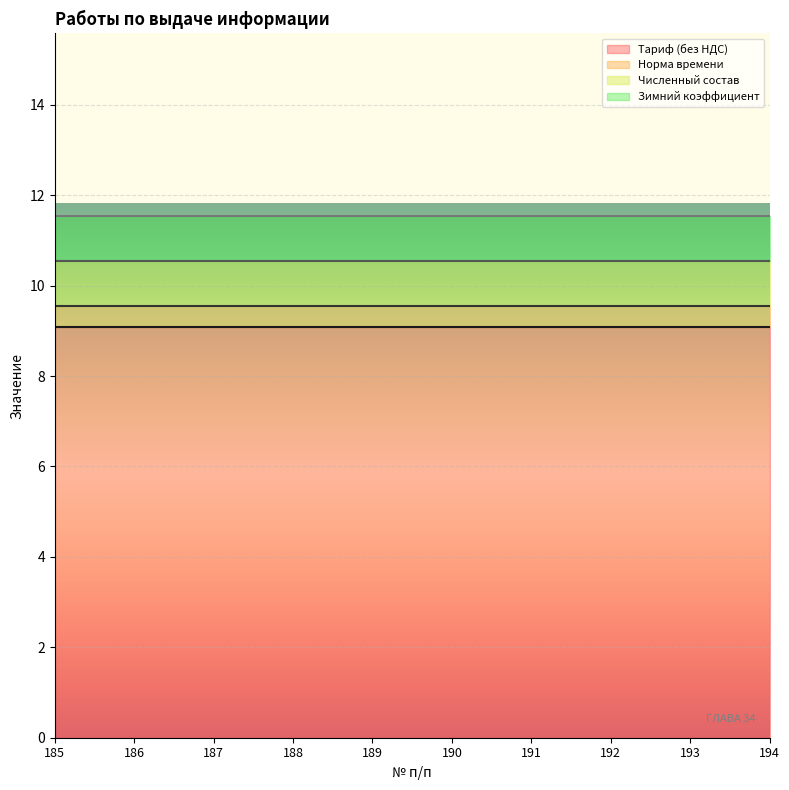

At which category does the chart reach its minimum across all series?

185